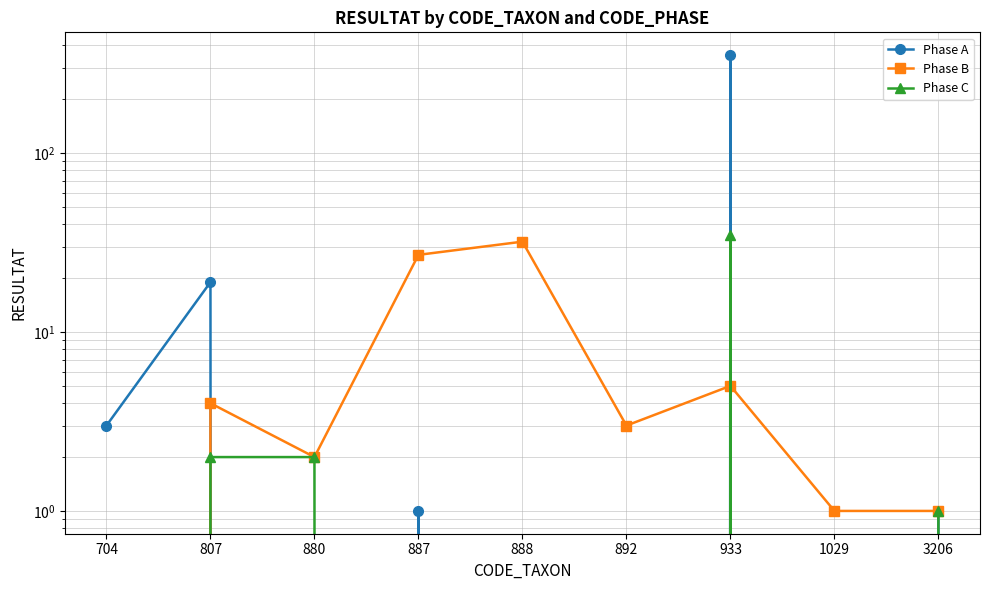

Reading left to right, extract all data points from this chart.

Phase A: 3	19	0	1	0	0	353	0	1
Phase B: 0	4	2	27	32	3	5	1	1
Phase C: 0	2	2	0	0	0	35	0	1